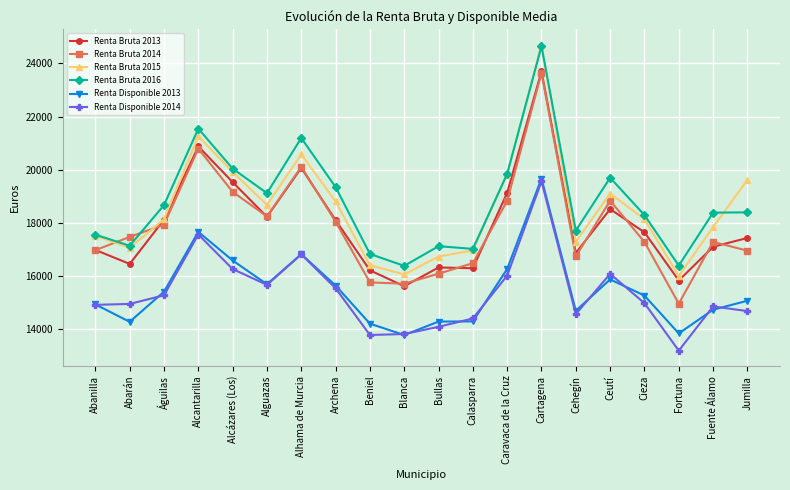

What is the average value of the Renta Bruta 2013 series?

17946